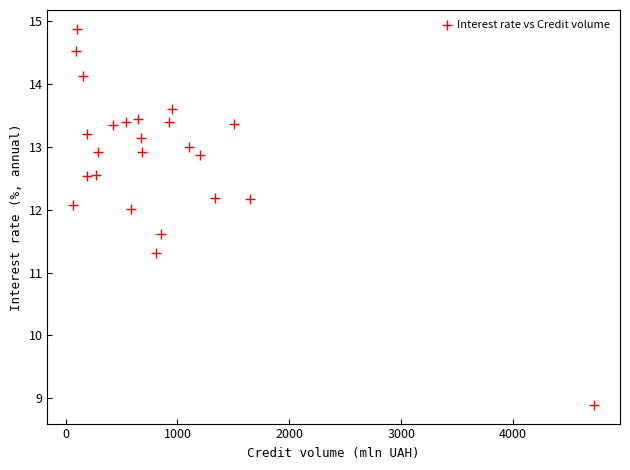

What is the range of Y values (max minus min)?

6.0